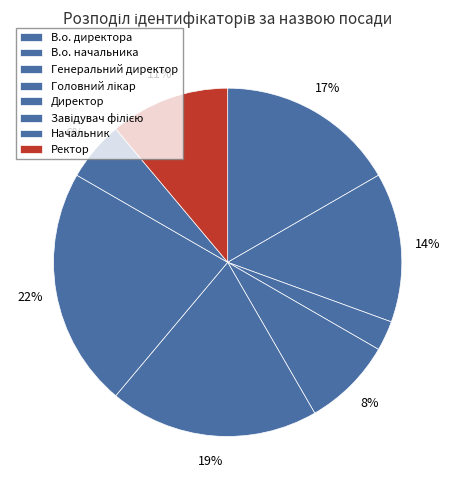

Is Завідувач філією the majority of the pie?

No